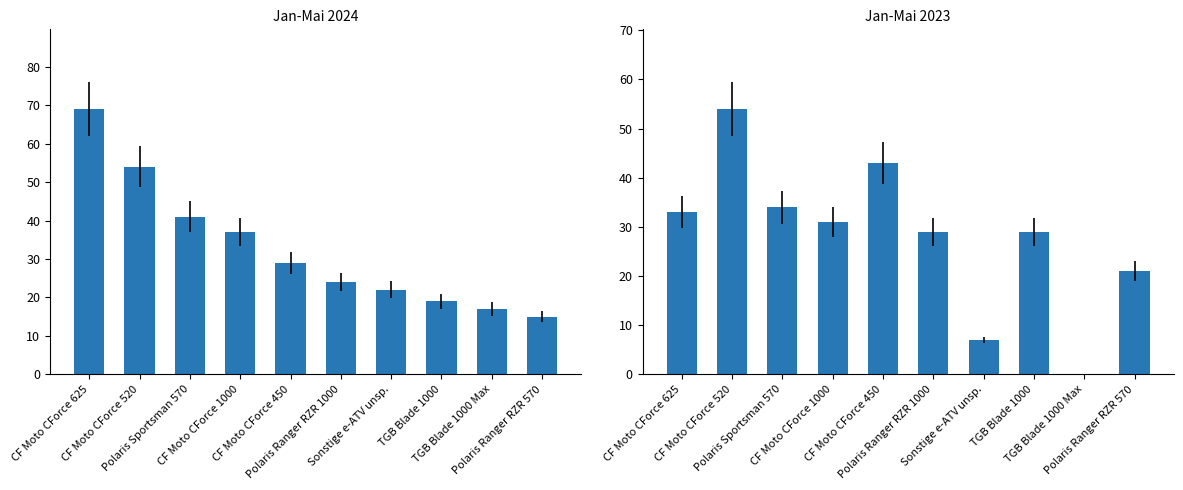

What position from the left is CF Moto CForce 450?

5